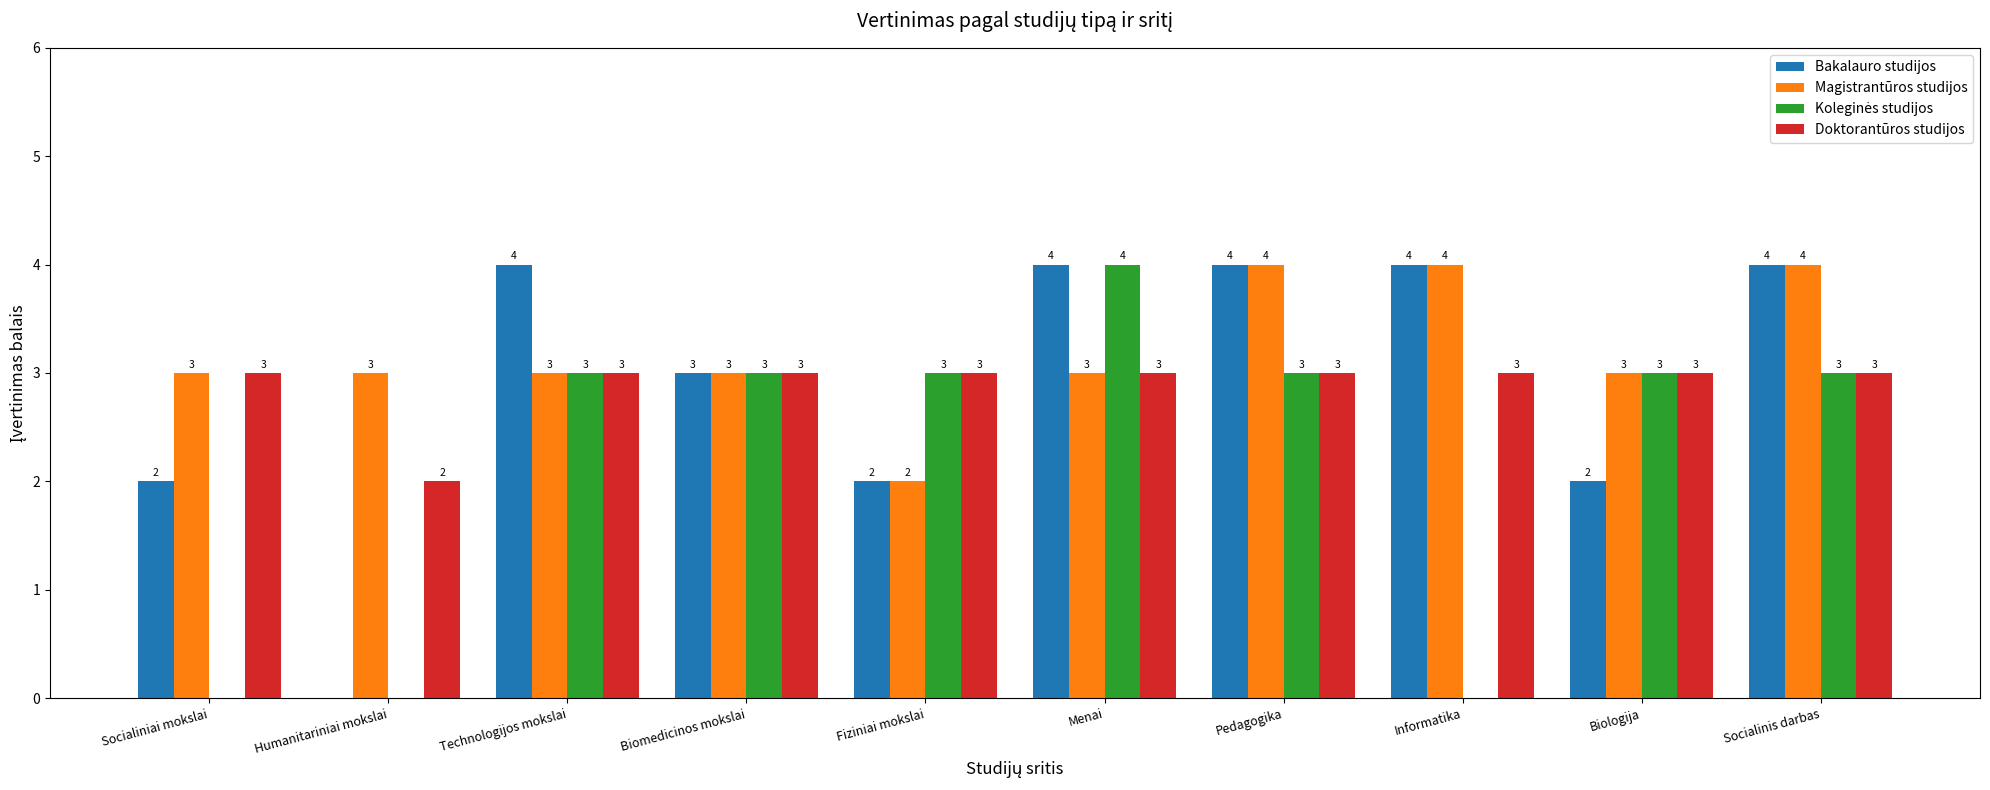

Between Humanitariniai mokslai and Socialinis darbas, which series saw the biggest shift?

Bakalauro studijos